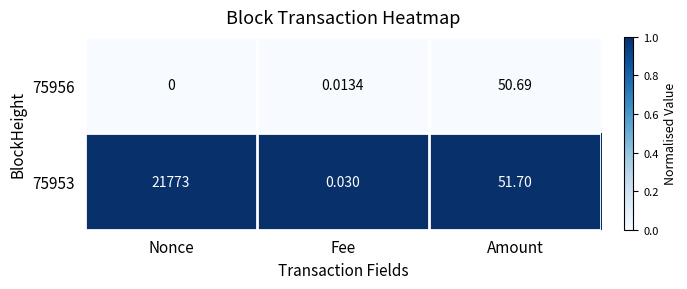

At Nonce, list the series in order from smallest to largest.

75956, 75953